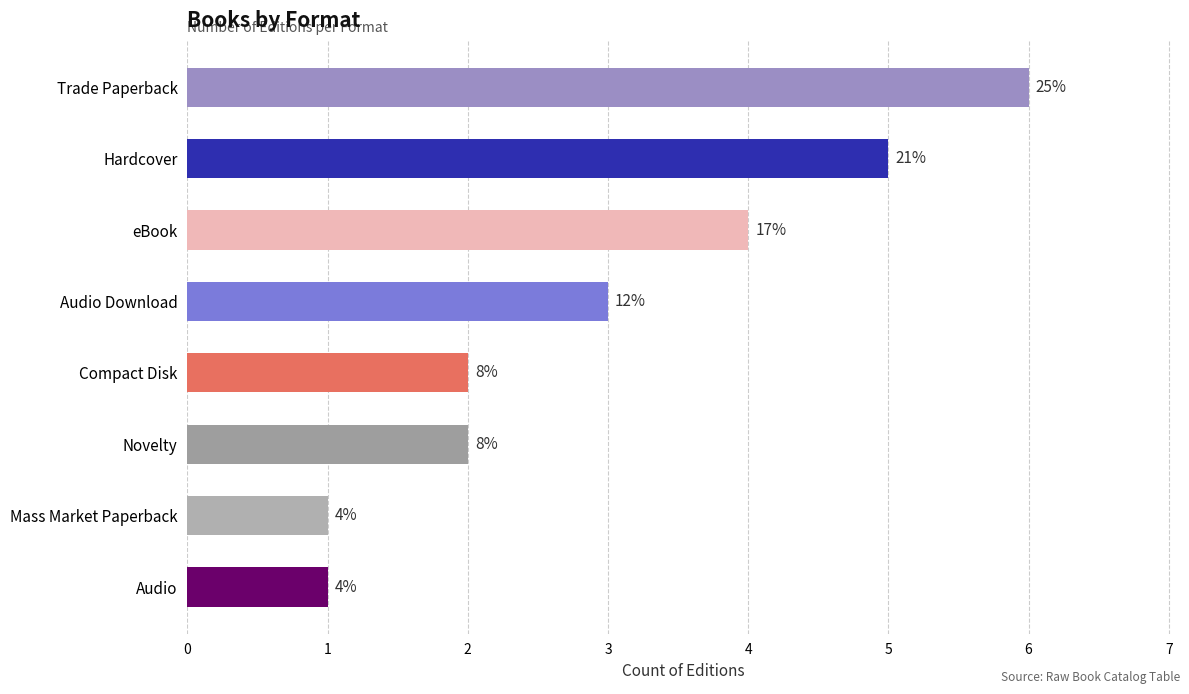

How many bars are there in total?

8